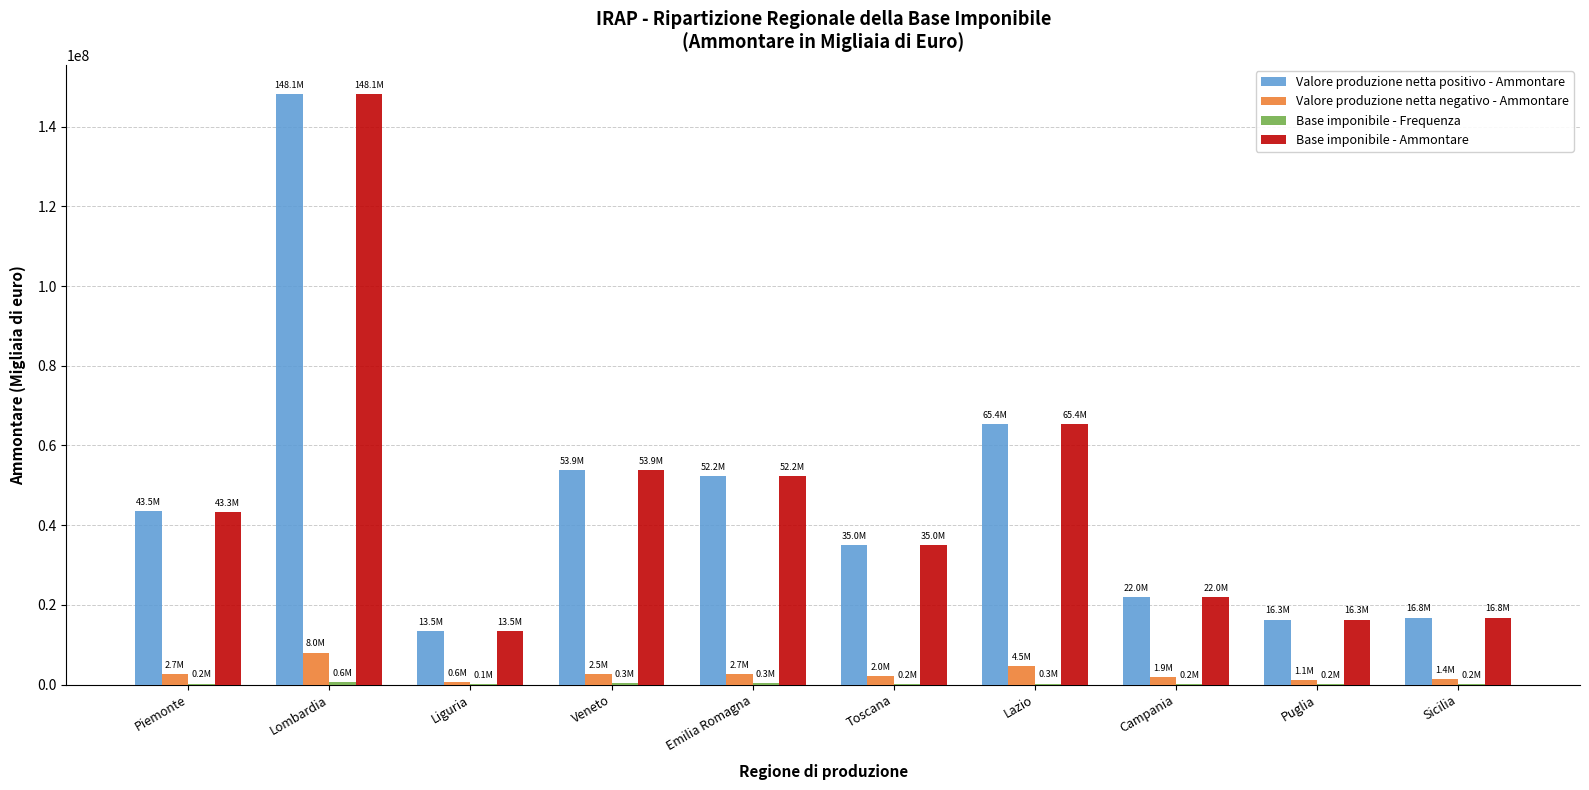

Where is Valore produzione netta positivo - Ammontare nearest to the value 80817036?

Lazio